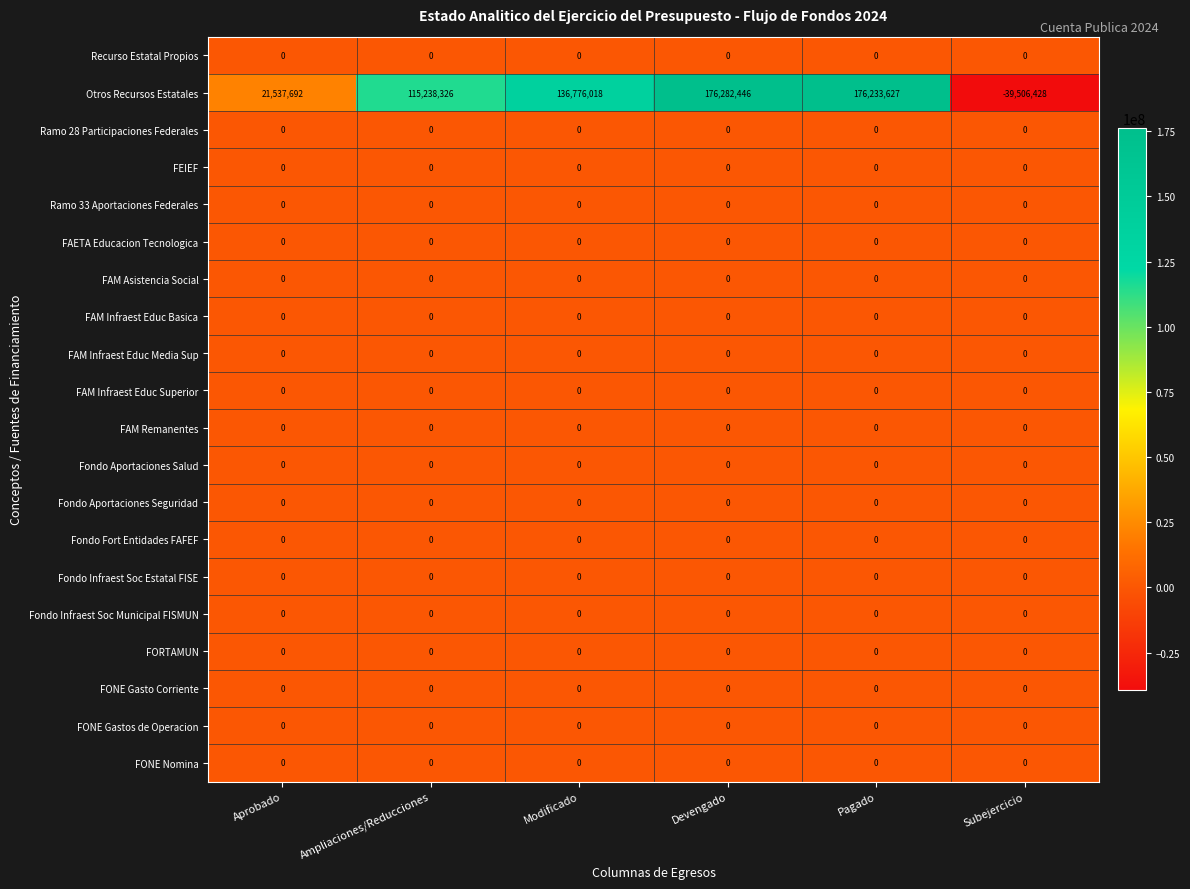

Is the value of Ramo 28 Participaciones Federales at Subejercicio greater than the value of Otros Recursos Estatales at Pagado?

No